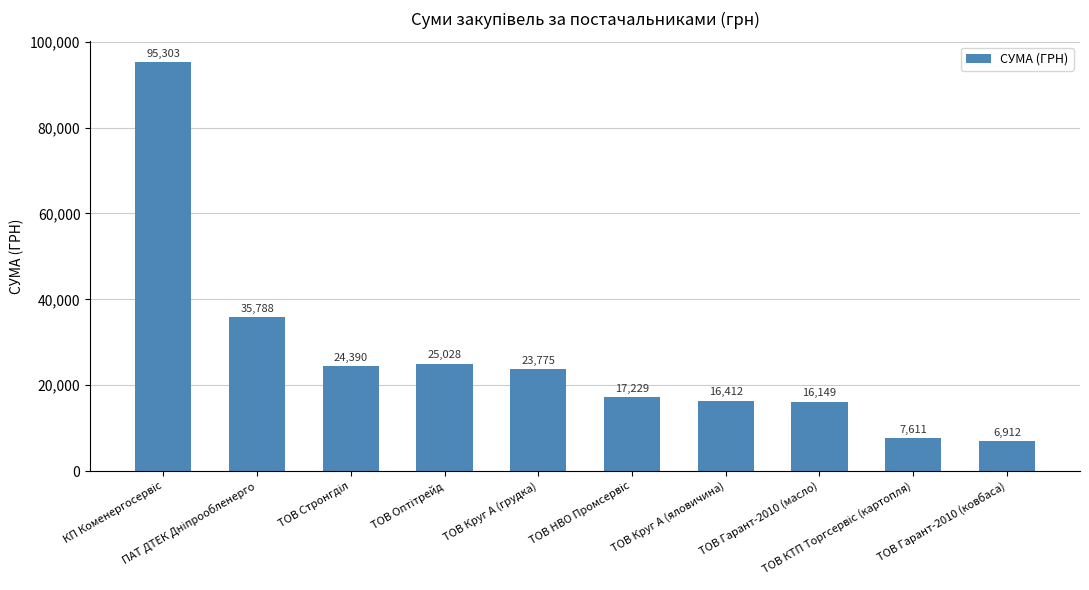

What is the value of the 2nd bar from the left?

35787.6